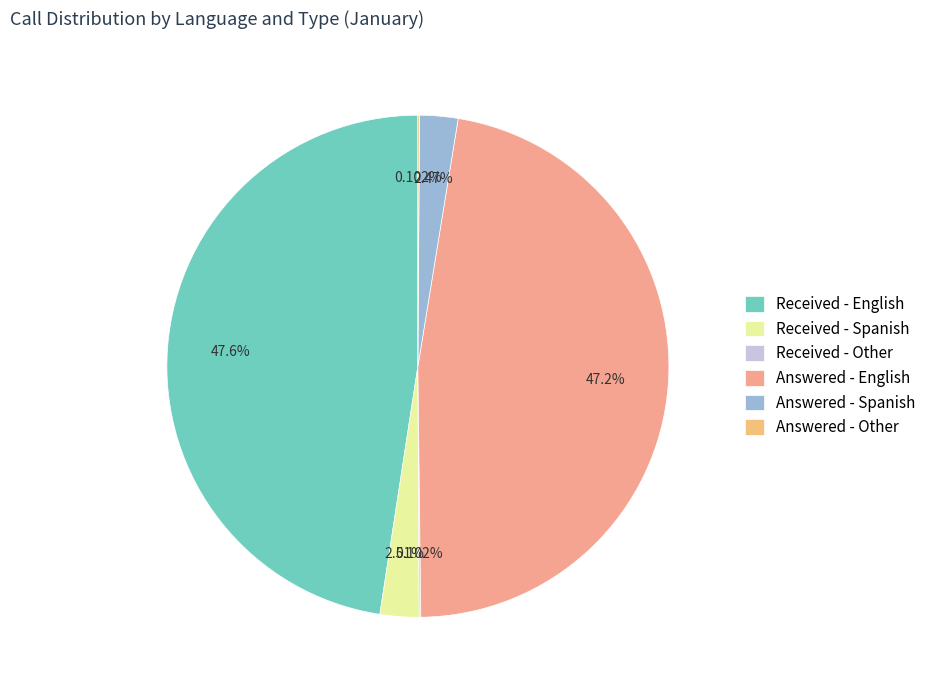

How many slices are in this pie chart?

6